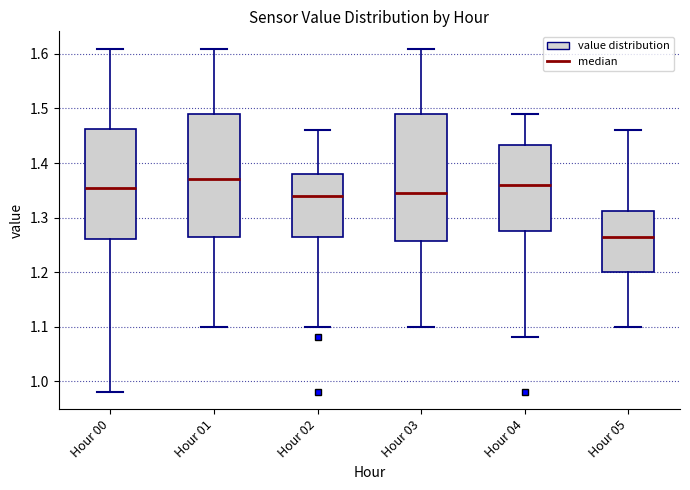

Reading left to right, transcribe this box plot: for each box, give where its median line is, the range the box spans, and where its two whiskers end, as read against the y-axis. The values are not printed on the chart, so give them approximately, as read against the axis.

Hour 00: median 1.36, box 1.26 to 1.46, whiskers 0.98 to 1.61
Hour 01: median 1.37, box 1.27 to 1.49, whiskers 1.10 to 1.61
Hour 02: median 1.34, box 1.27 to 1.38, whiskers 1.10 to 1.46
Hour 03: median 1.35, box 1.26 to 1.49, whiskers 1.10 to 1.61
Hour 04: median 1.36, box 1.28 to 1.43, whiskers 1.08 to 1.49
Hour 05: median 1.27, box 1.20 to 1.31, whiskers 1.10 to 1.46